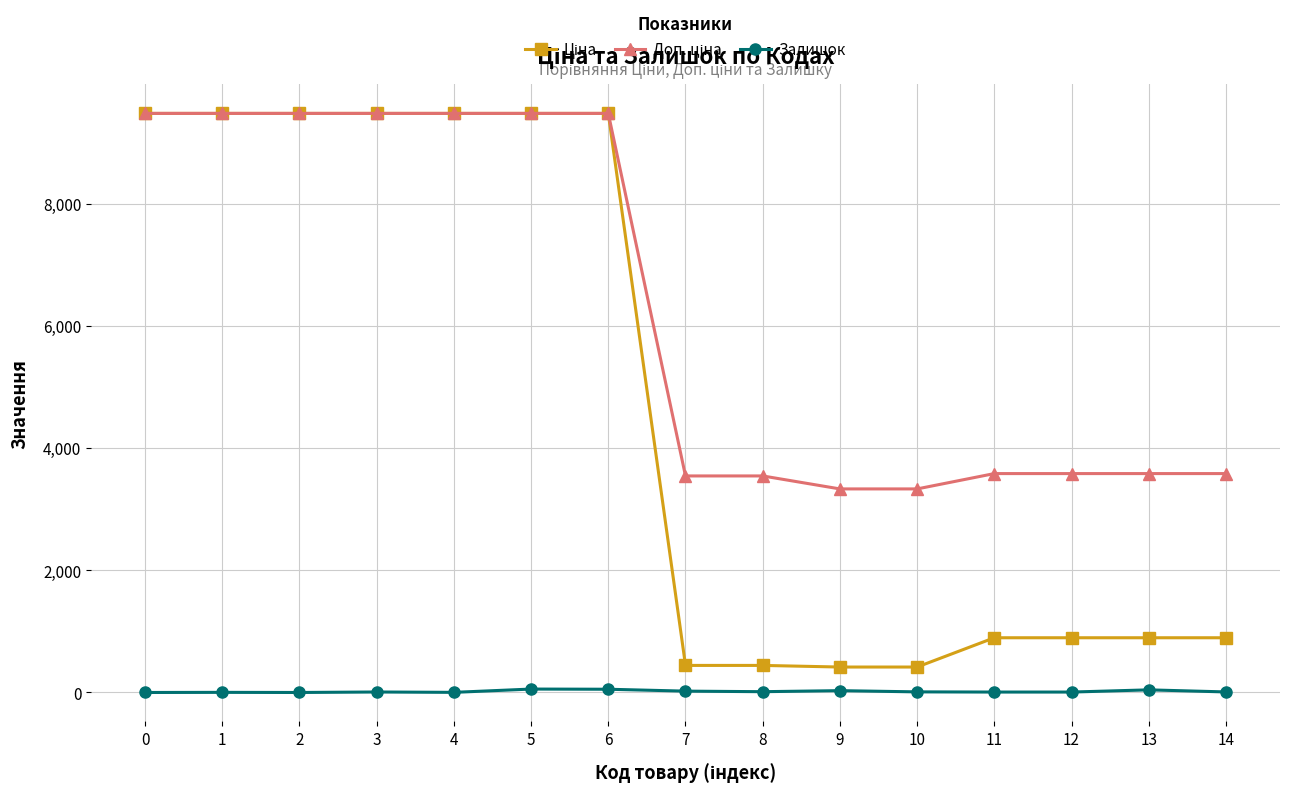

Count the number of data series in this chart.

3